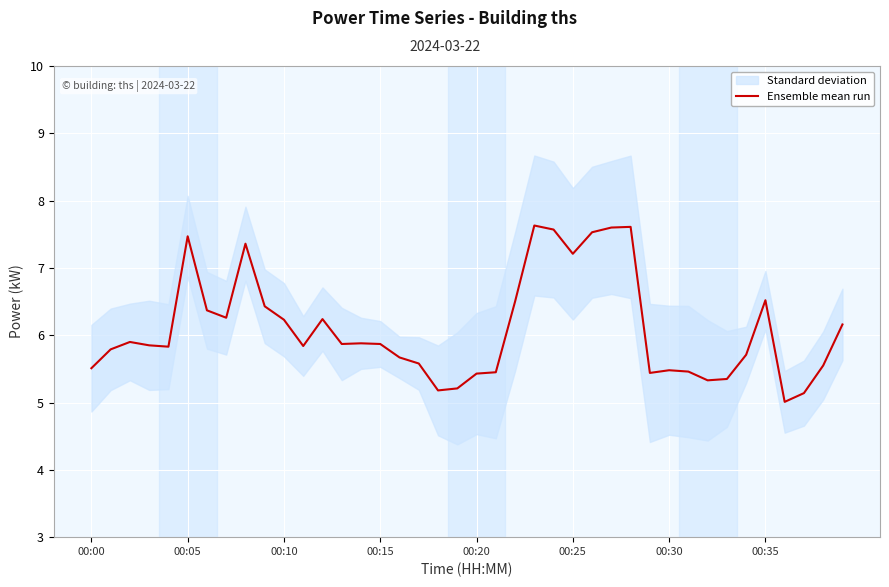

Reading left to right, what are all the values shown in this chart?

5.5	5.8	5.9	5.8	5.8	7.5	6.4	6.3	7.4	6.4	6.2	5.8	6.2	5.9	5.9	5.9	5.7	5.6	5.2	5.2	5.4	5.5	6.5	7.6	7.6	7.2	7.5	7.6	7.6	5.4	5.5	5.5	5.3	5.3	5.7	6.5	5.0	5.1	5.5	6.2